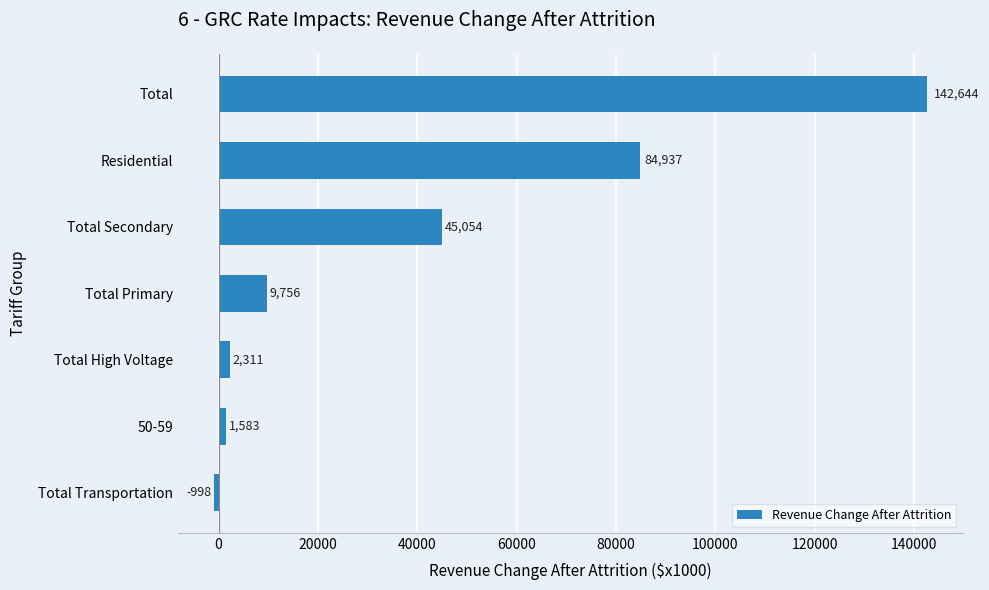

Are the bars grouped side by side (vs. stacked)?

No